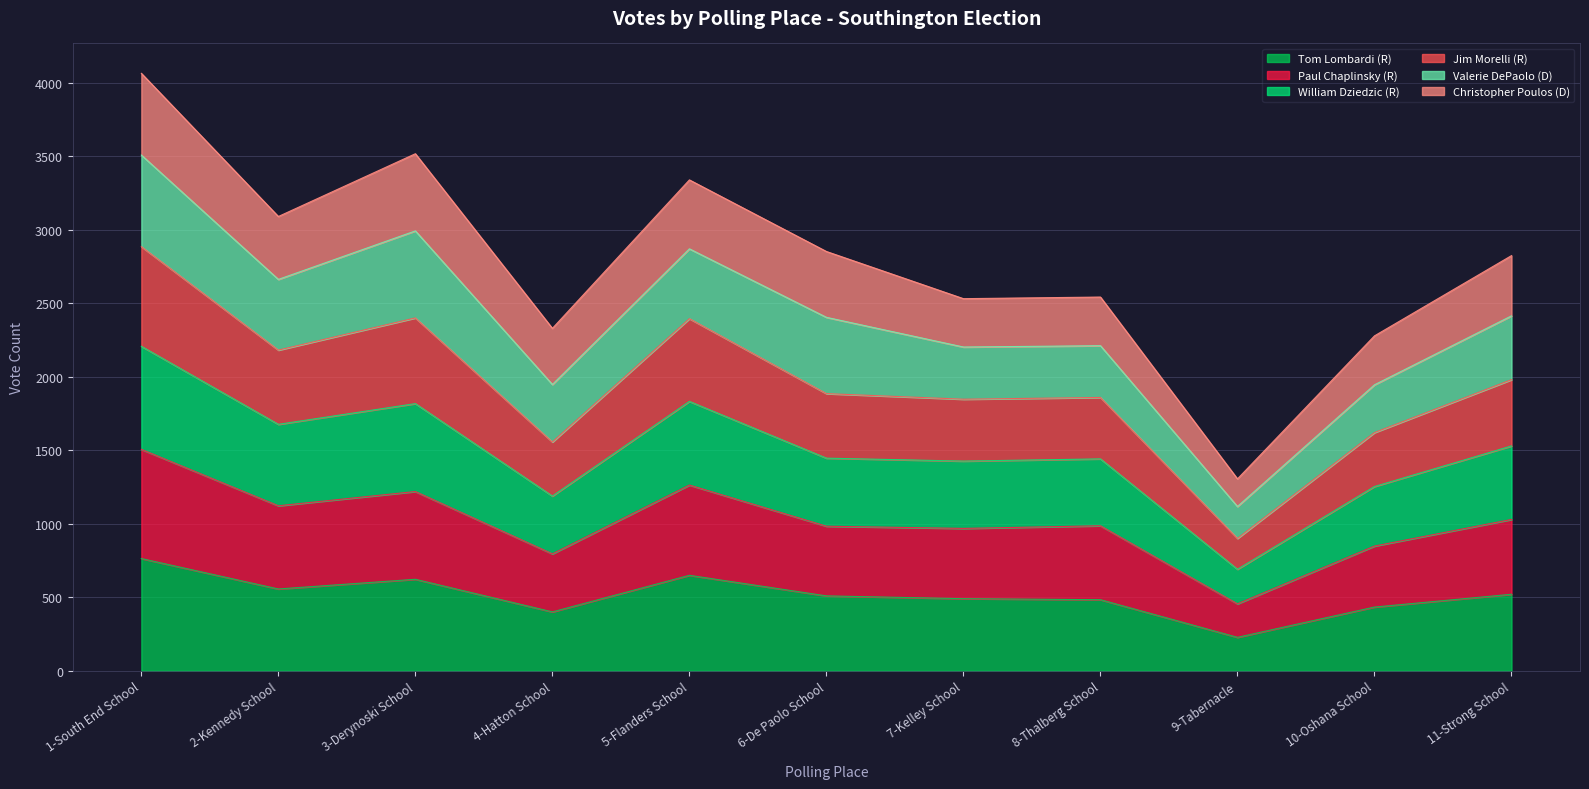

What is the highest value of the Tom Lombardi (R) series?

764